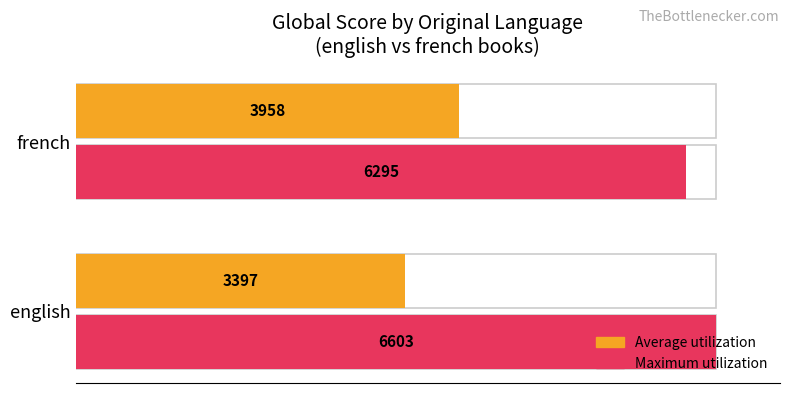

What are all the series names shown in the legend?

Average utilization, Maximum utilization